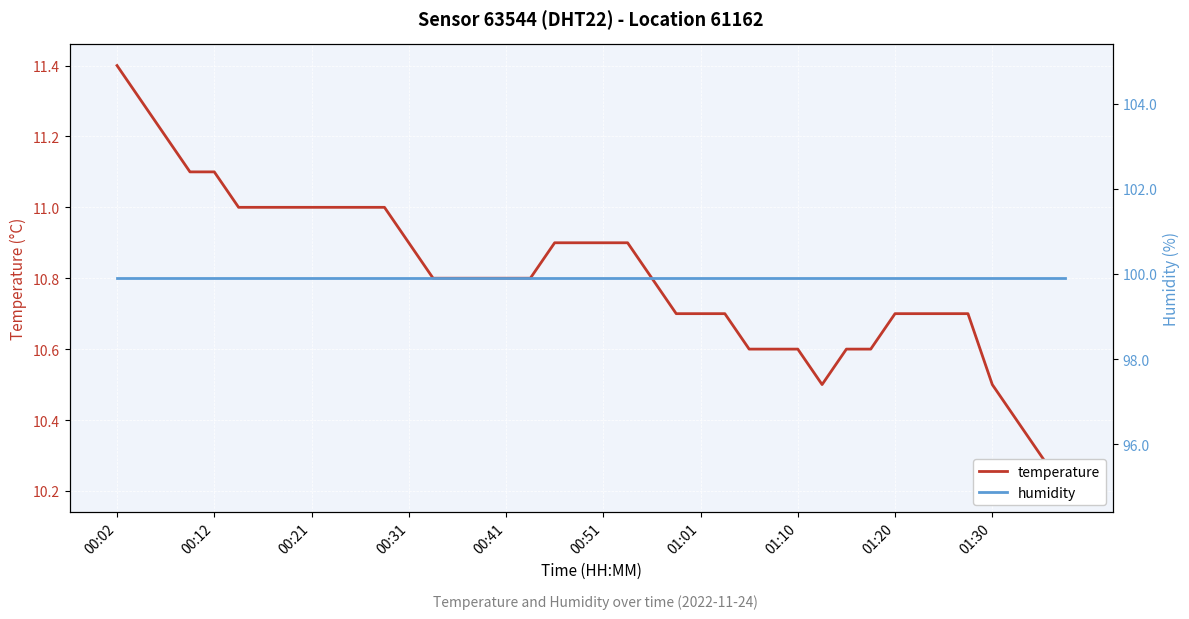

What are all the series names shown in the legend?

temperature, humidity